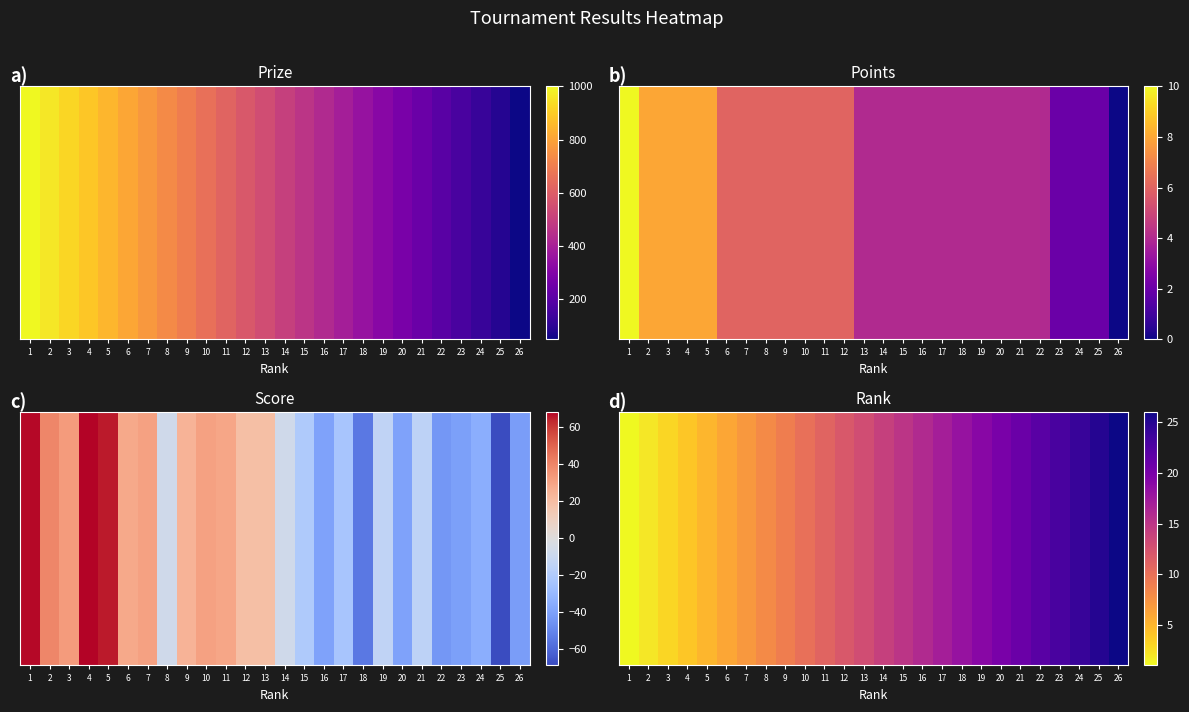

What is the average value?

14